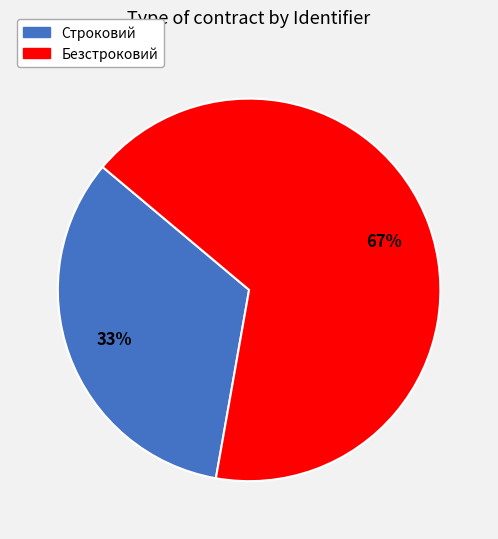

Is it true that Строковий is 33% of the pie?

True